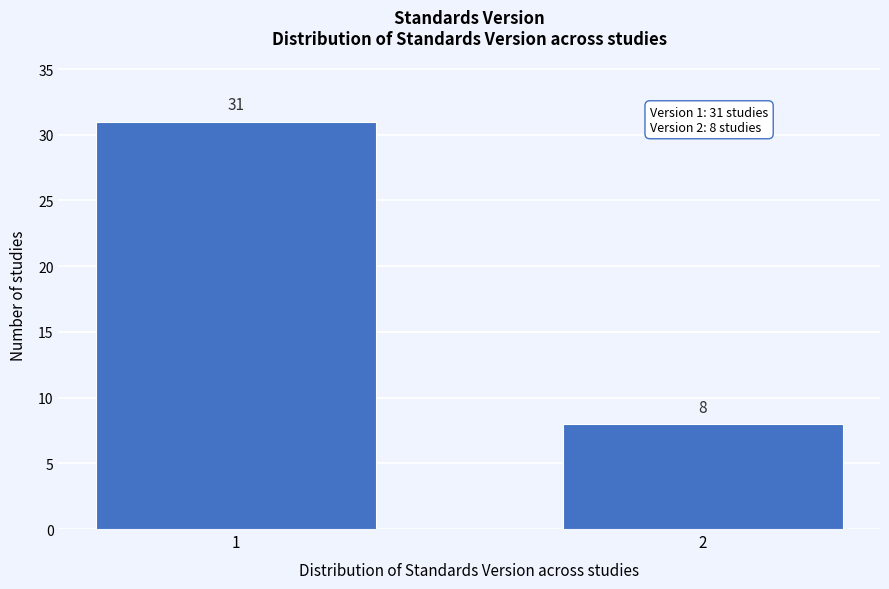

Reading right to left, transcribe all the data shown in this chart.

2=8	1=31